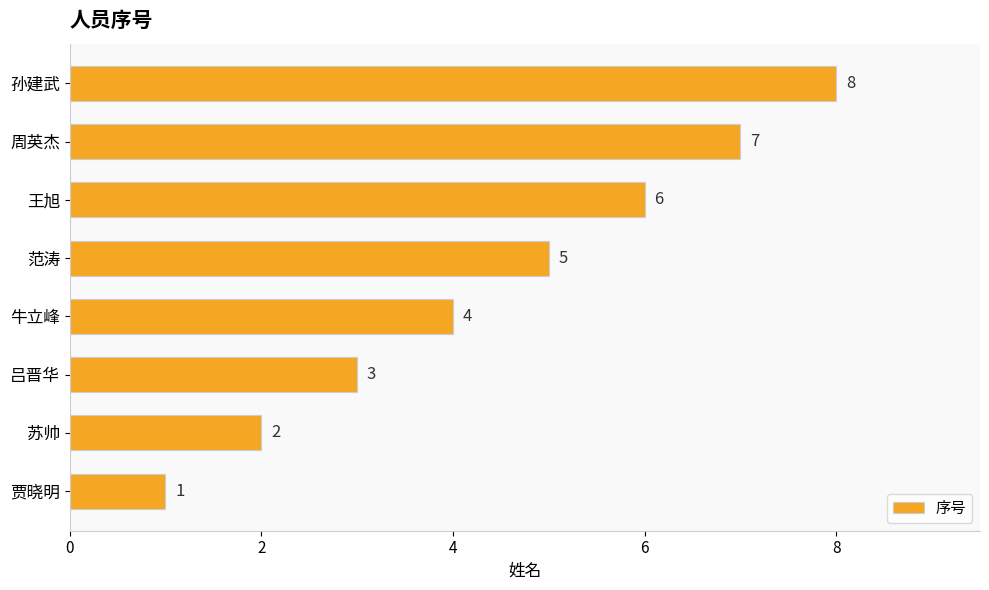

The chart shows a value of 6 at 王旭. True or false?

True